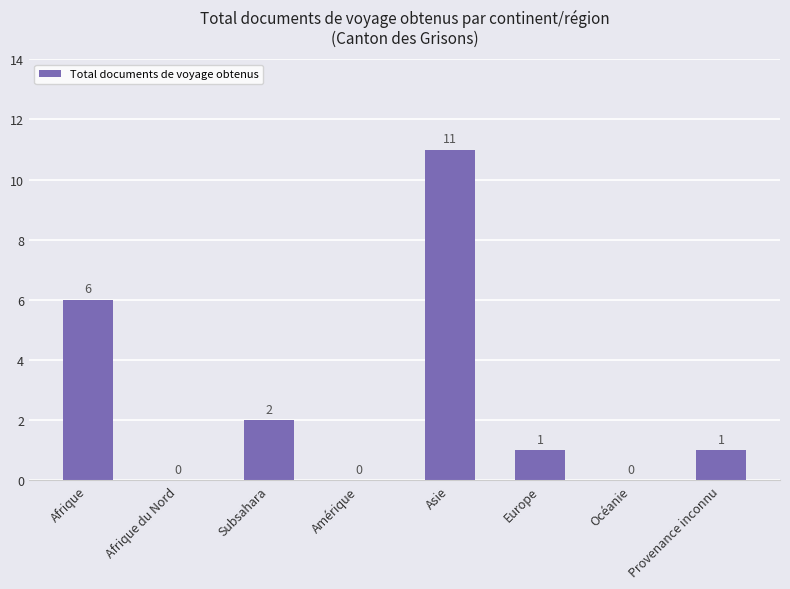

Is it true that the value at Amérique is 0?

True